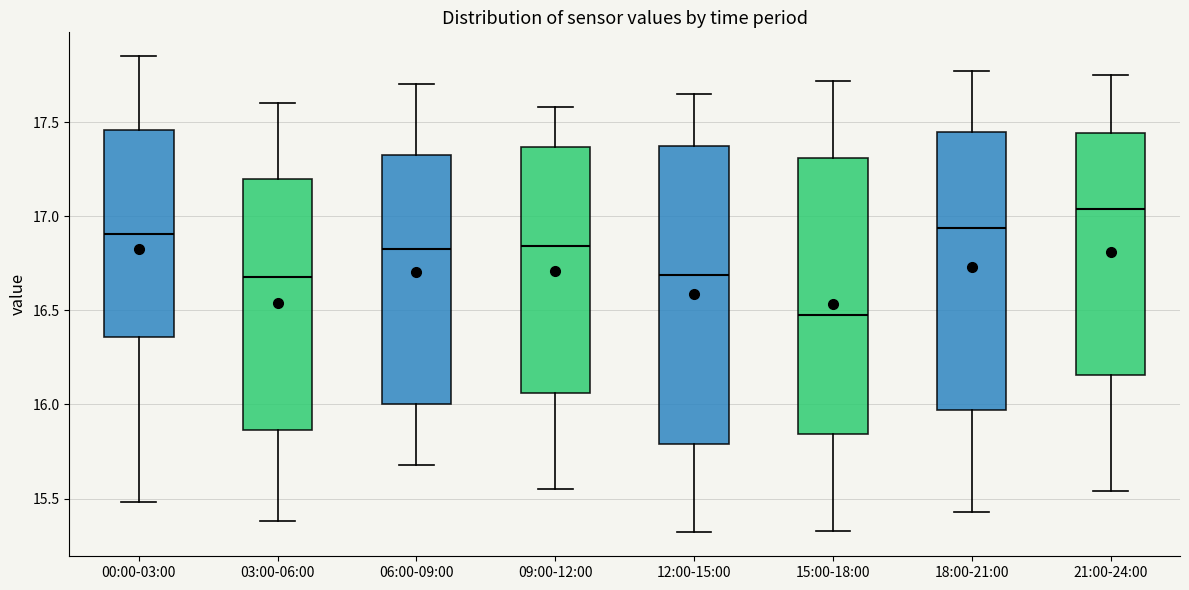

Which box has the highest median line?

21:00-24:00